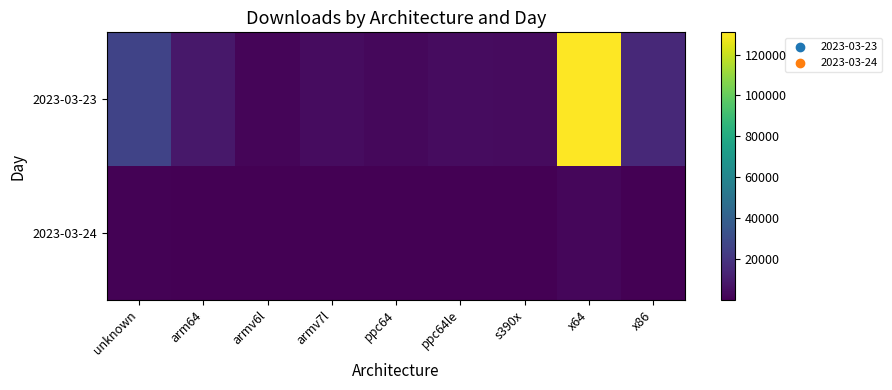

What is the spread (max minus min) of values at ppc64le?

4094